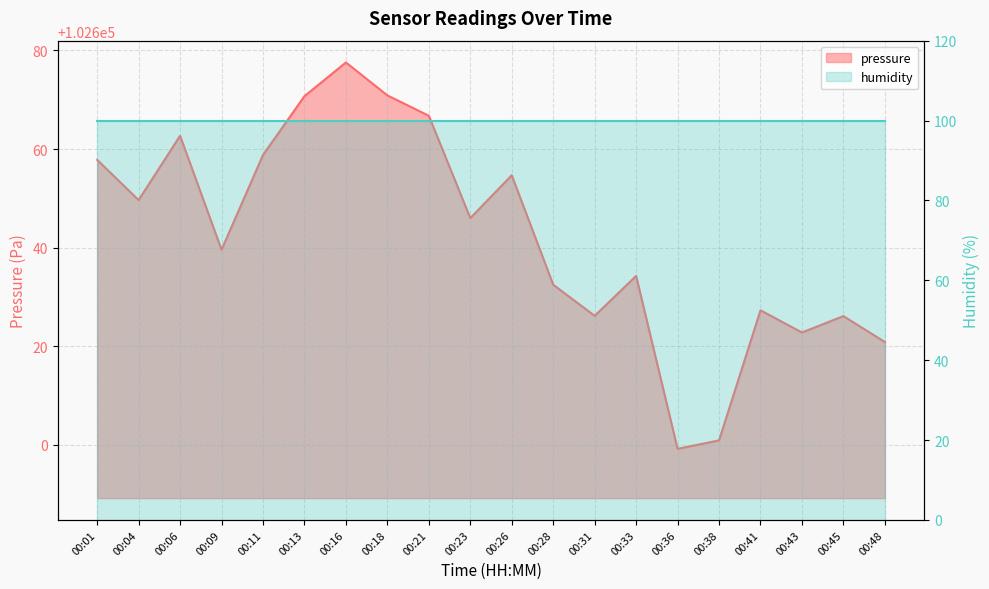

Reading left to right, transcribe all the data shown in this chart.

102657.8	102649.7	102662.7	102639.6	102658.8	102670.7	102677.6	102670.9	102666.8	102646.0	102654.7	102632.5	102626.2	102634.3	102599.2	102600.9	102627.3	102622.8	102626.1	102620.9